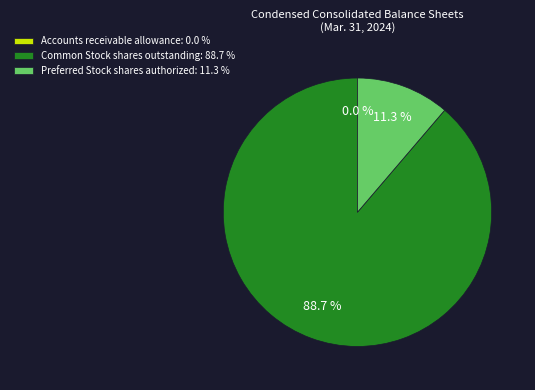

Is there any slice that represents more than half of the pie?

Yes